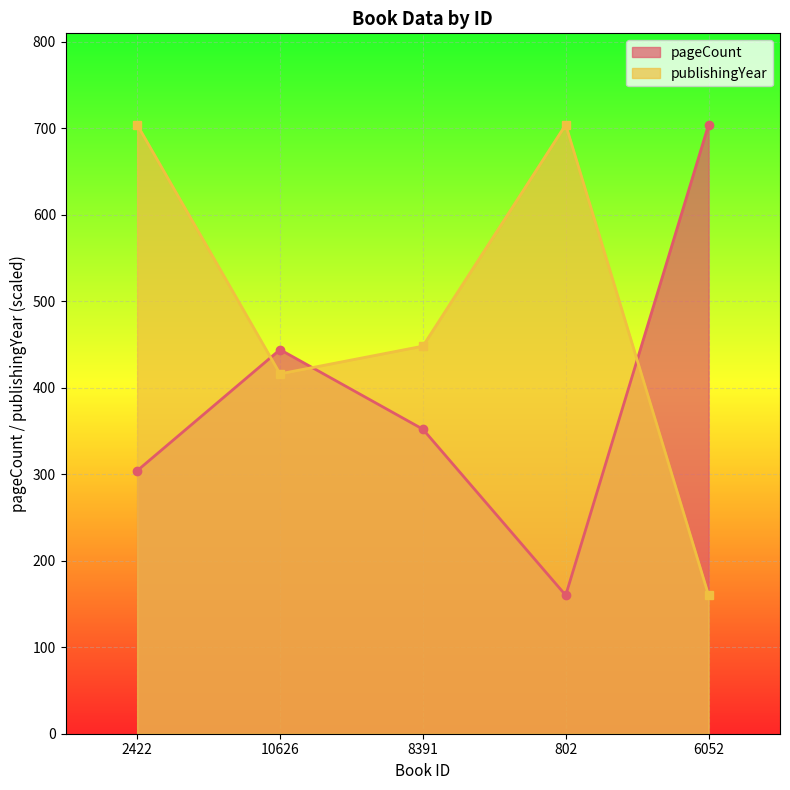

At how many categories does at least one series exceed 282?

5